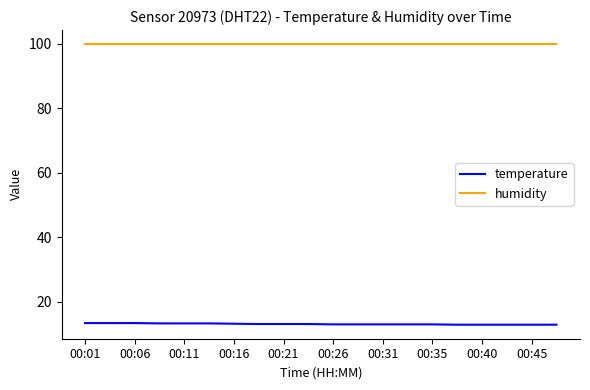

What is the highest value of the humidity series?

99.9